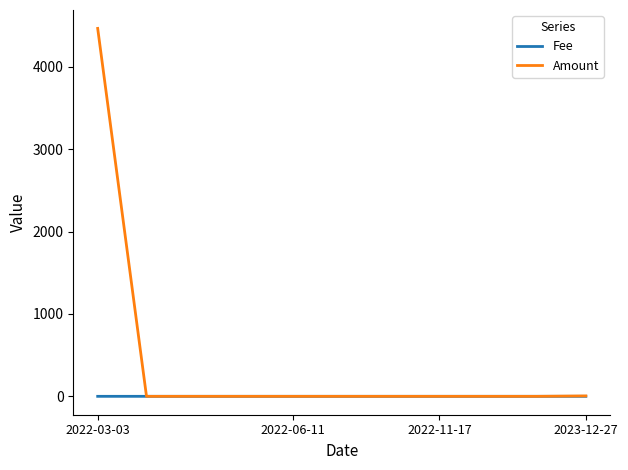

Which series has the widest spread of values?

Amount